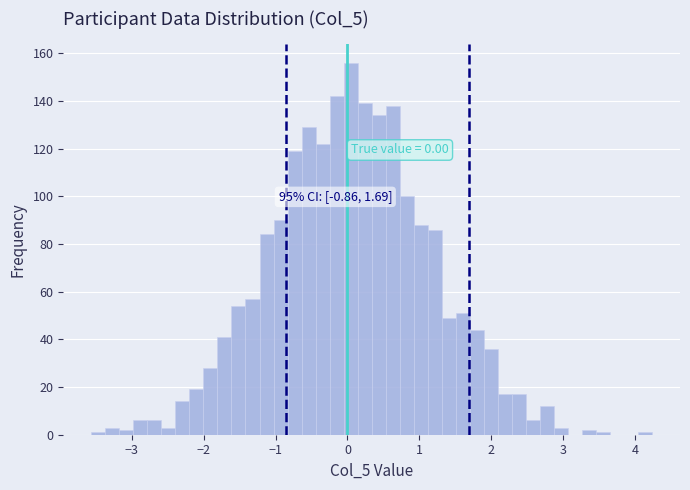

Read against the x-axis, roughly where is the centre of the tallest bar?

0.0